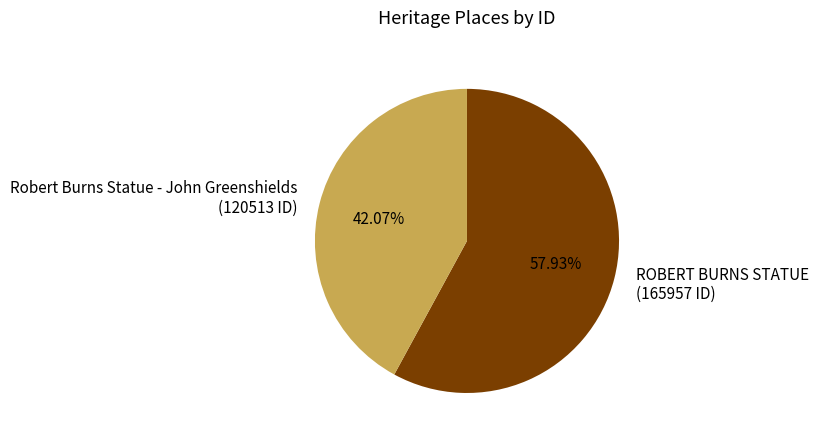

Does any single category account for the majority?

Yes